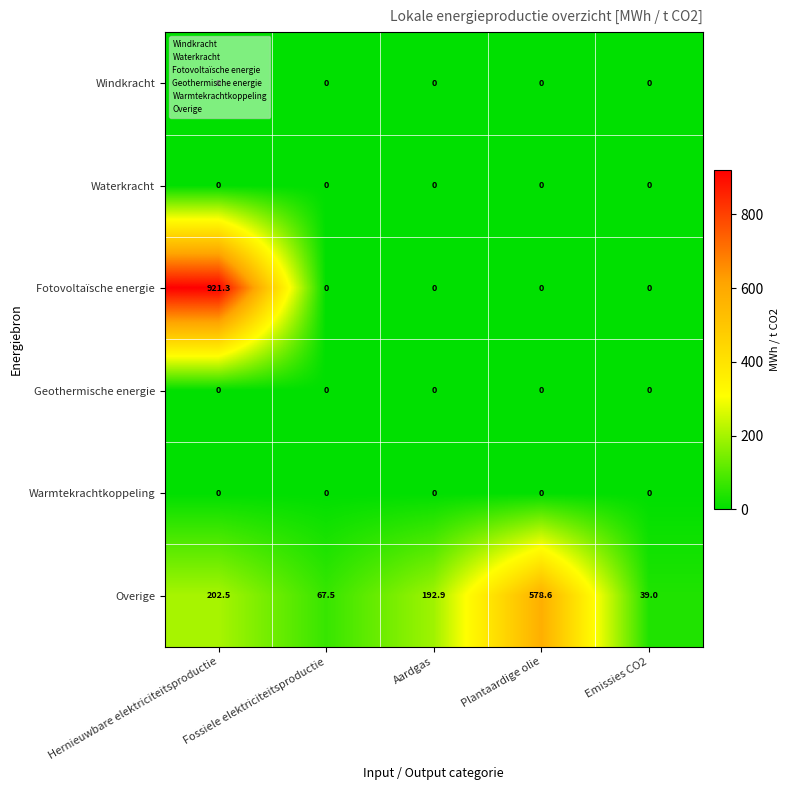

What is the greatest value displayed?

921.3